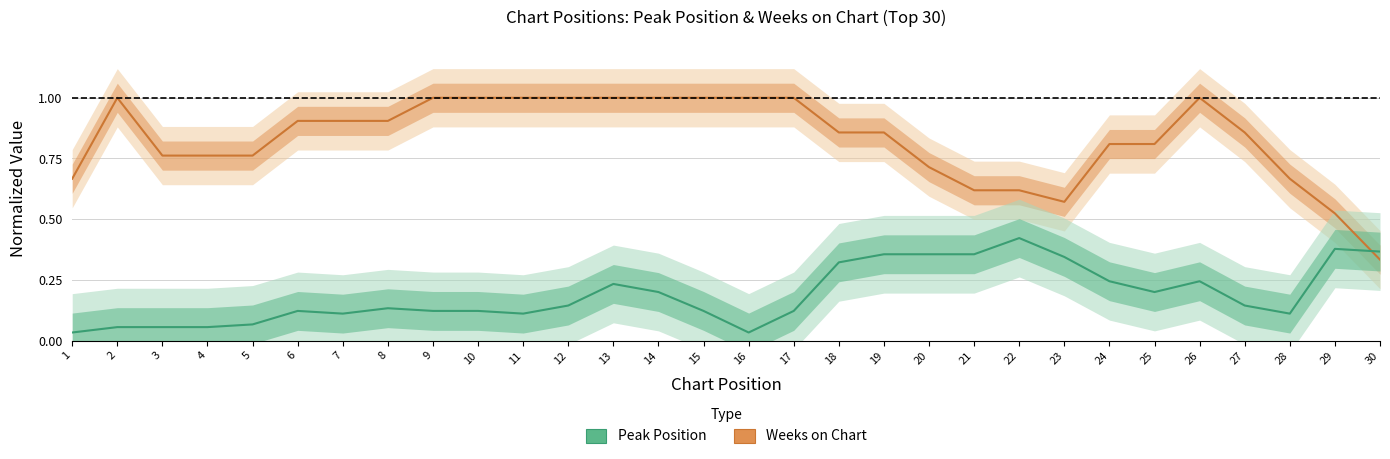

What is the difference between the second highest and minimum values in the Weeks on Chart series?

0.7